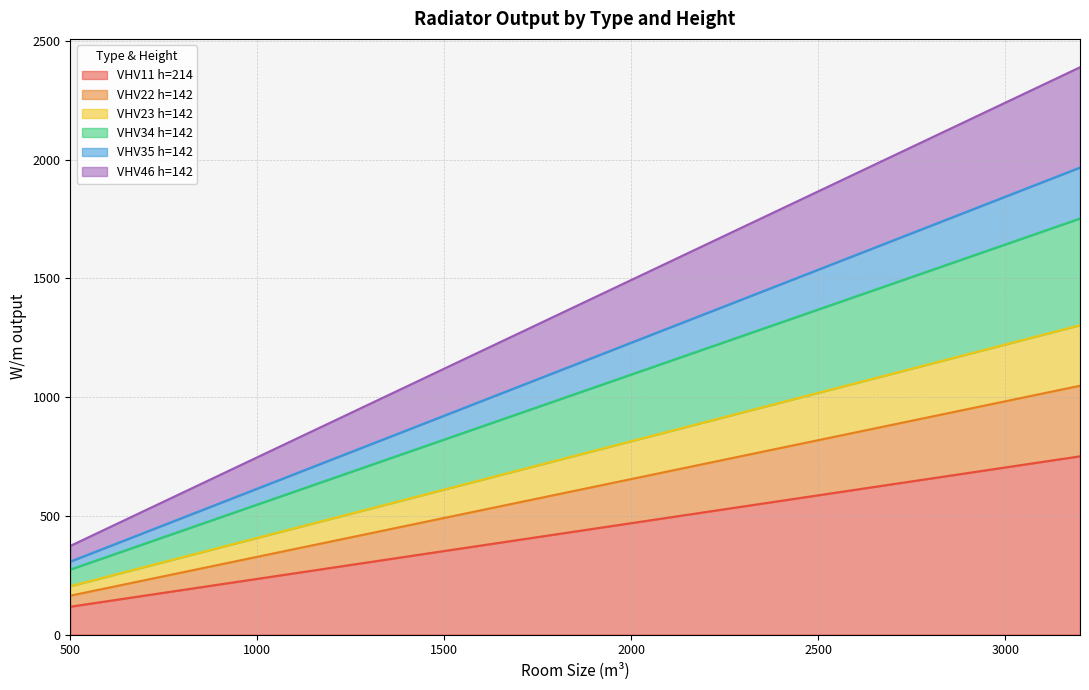

Is it true that VHV11 h=214 equals 35.8 at 600?

False